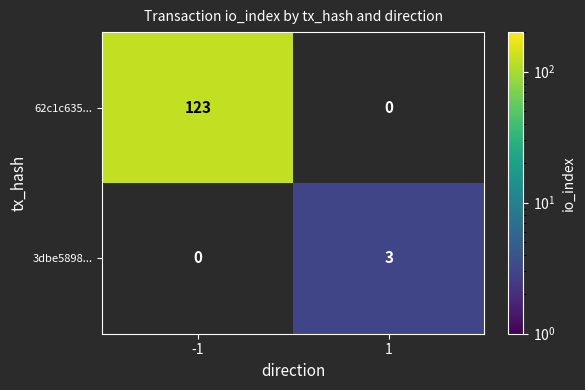

The 3dbe5898... series shows 3 at 1. True or false?

True